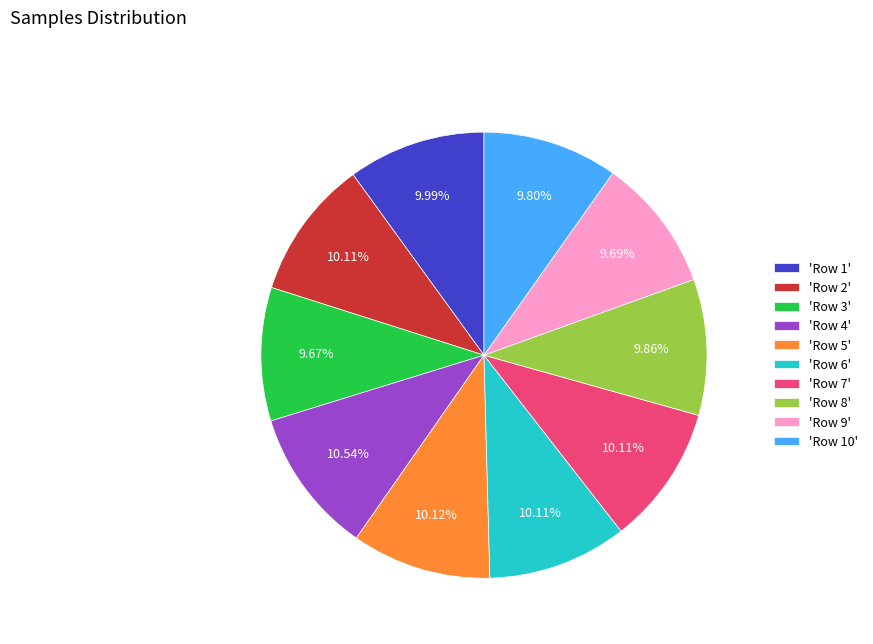

What is the ratio of the value at 'Row 2' to the value at 'Row 8'?

1.0